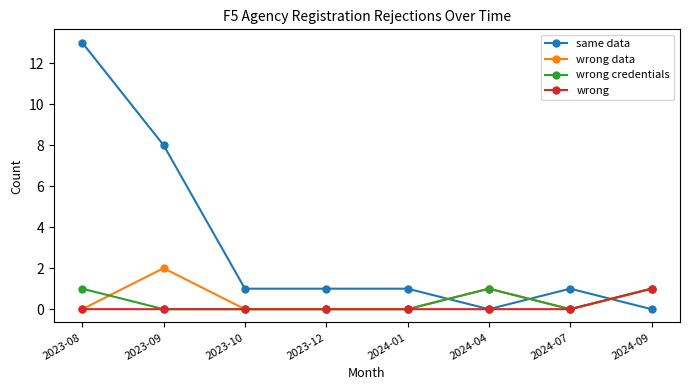

At how many categories does at least one series exceed 4?

2